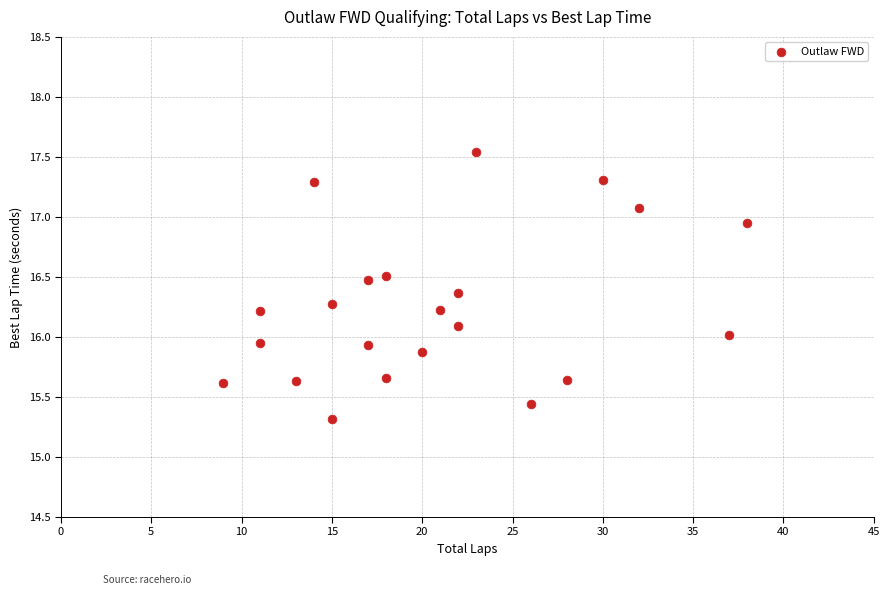

What is the range of Y values (max minus min)?

2.2